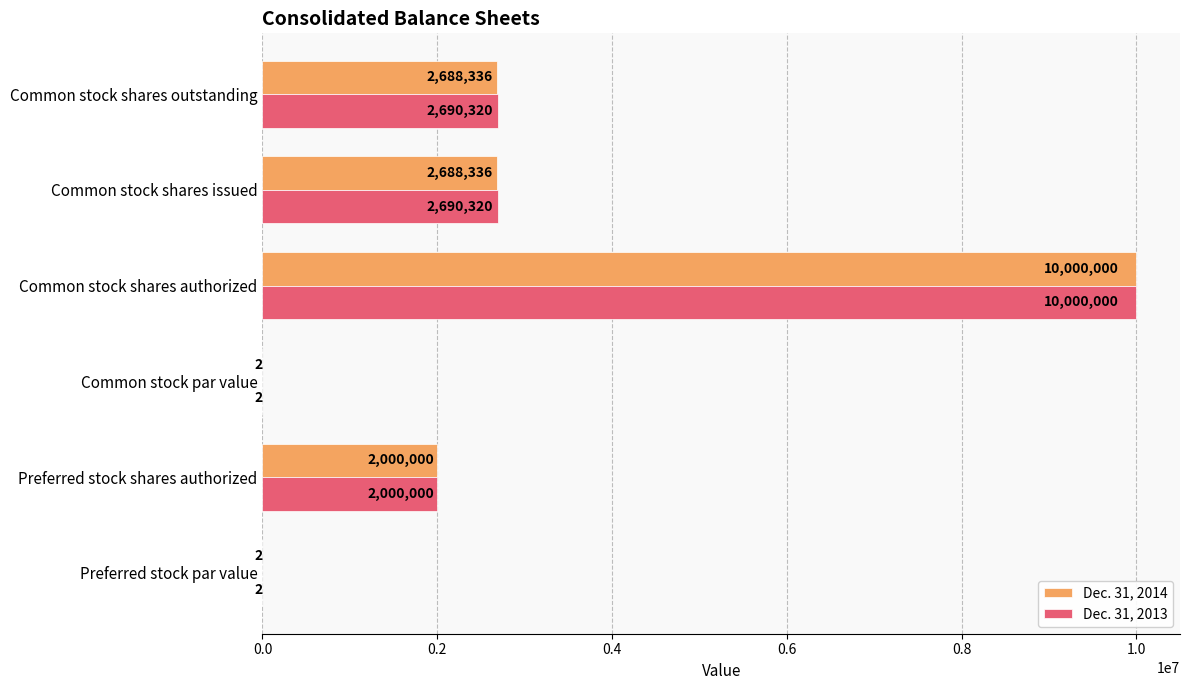

Between Common stock shares authorized and Common stock shares issued, which series saw the biggest shift?

Dec. 31, 2014